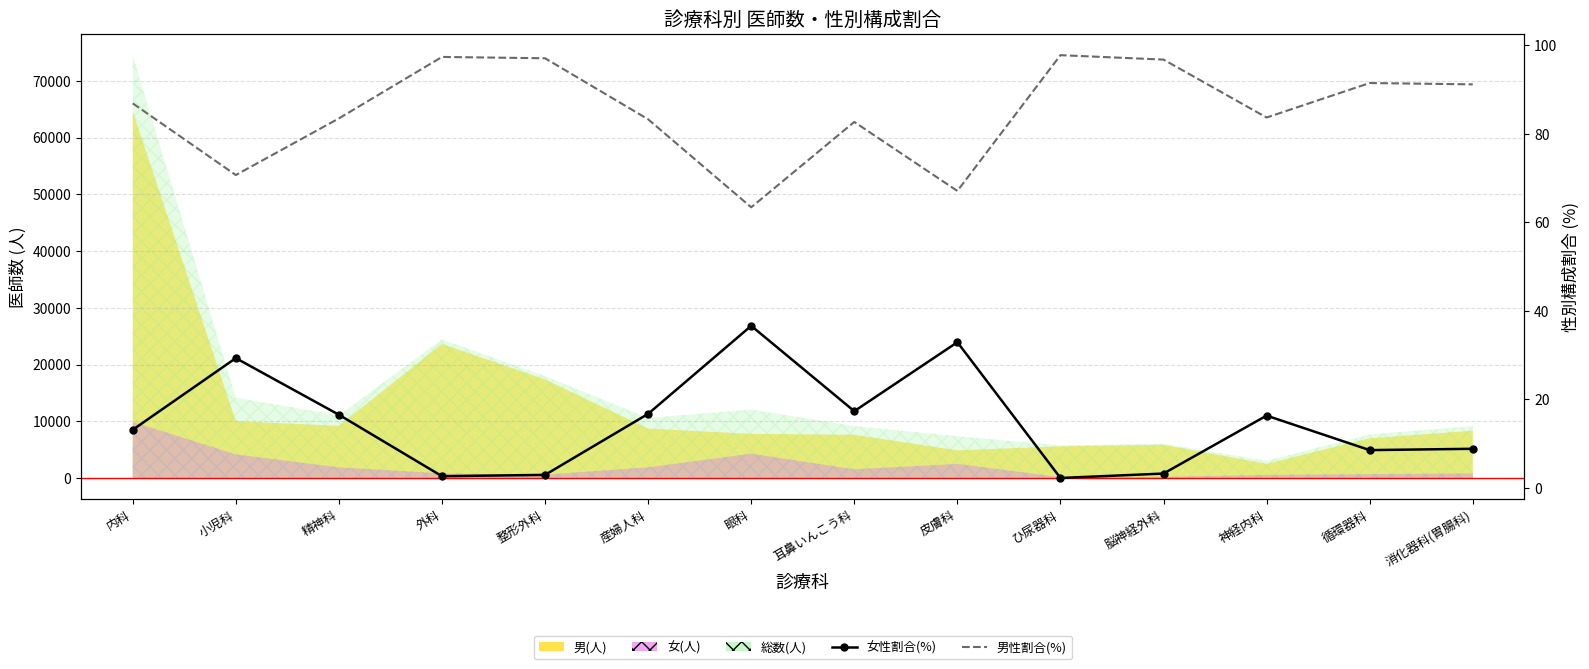

True or false: 女性割合(%) and 男性割合(%) cross at least once.

False